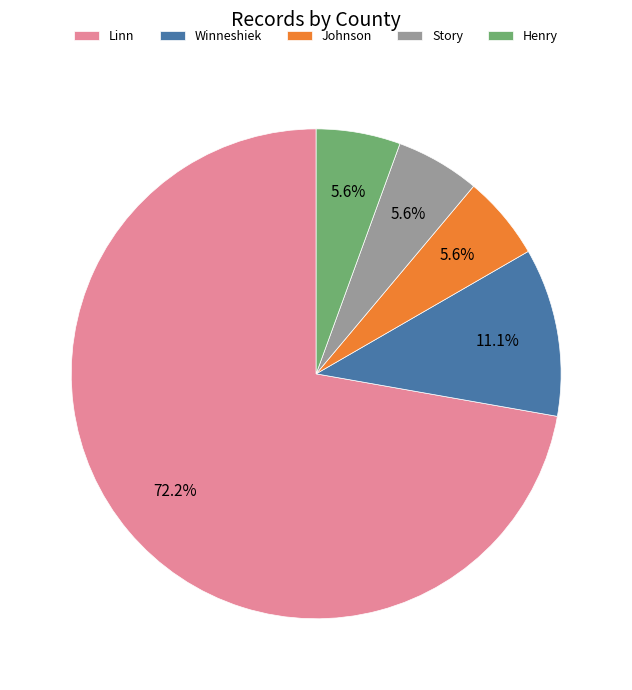

Which category has the biggest portion of the pie?

Linn